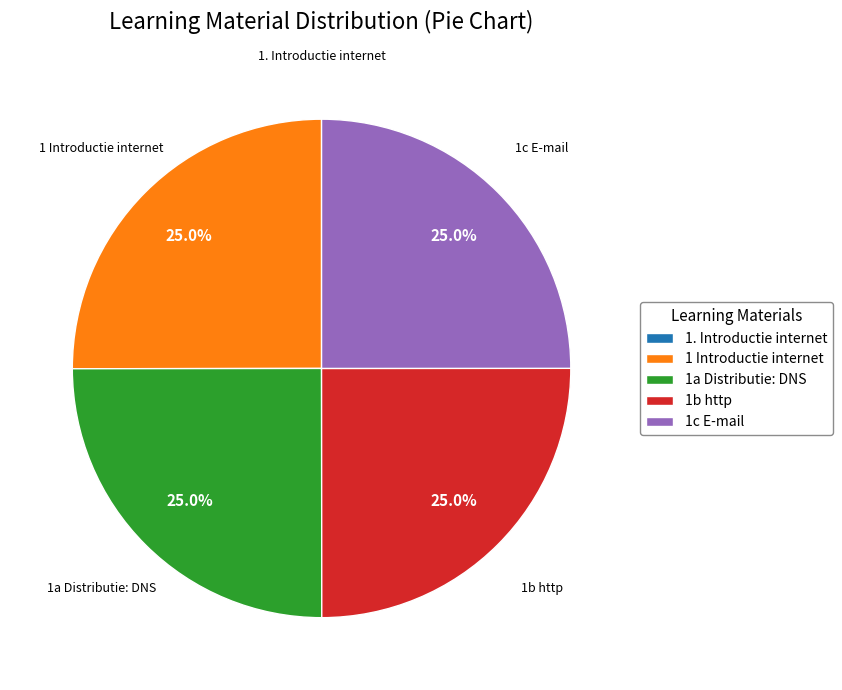

True or false: 1c E-mail accounts for 34% of the total.

False